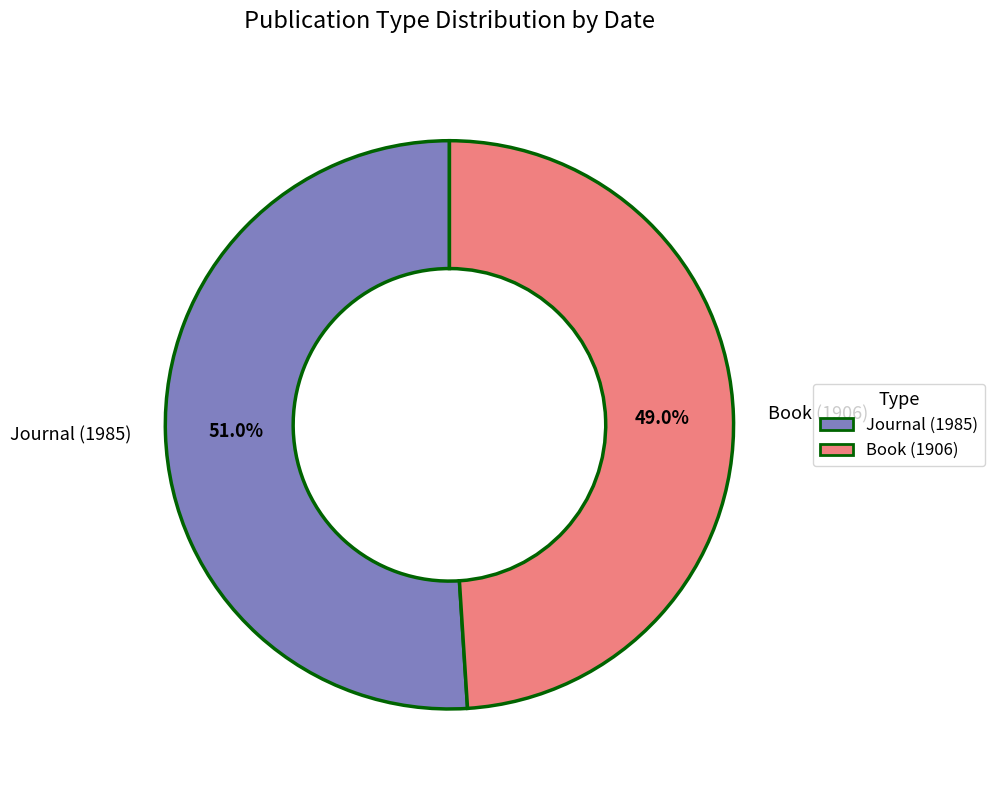

Which slice is the largest?

Journal (1985)